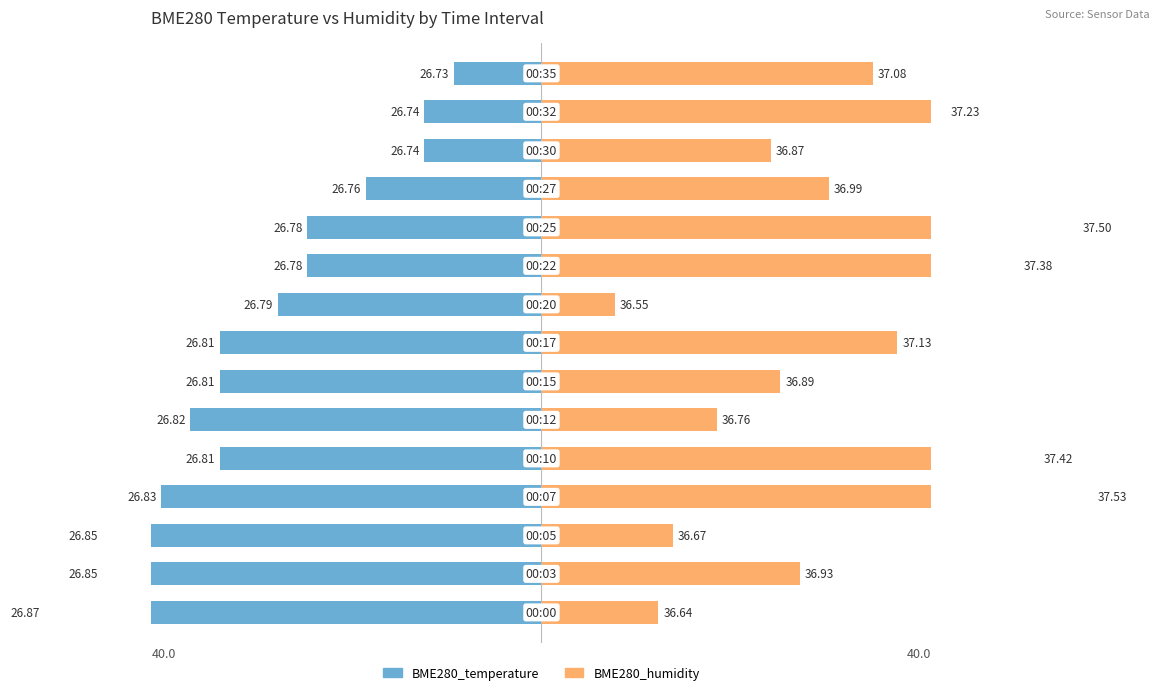

Is it true that BME280_humidity equals 20.0 at 0?

False